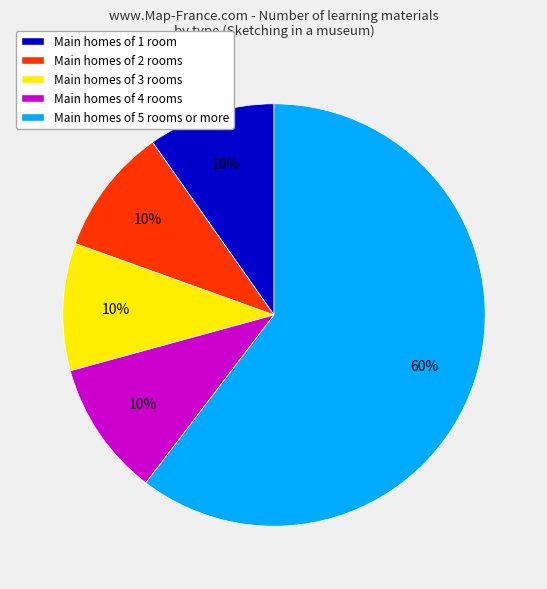

What is the largest slice in the pie chart?

Main homes of 5 rooms or more